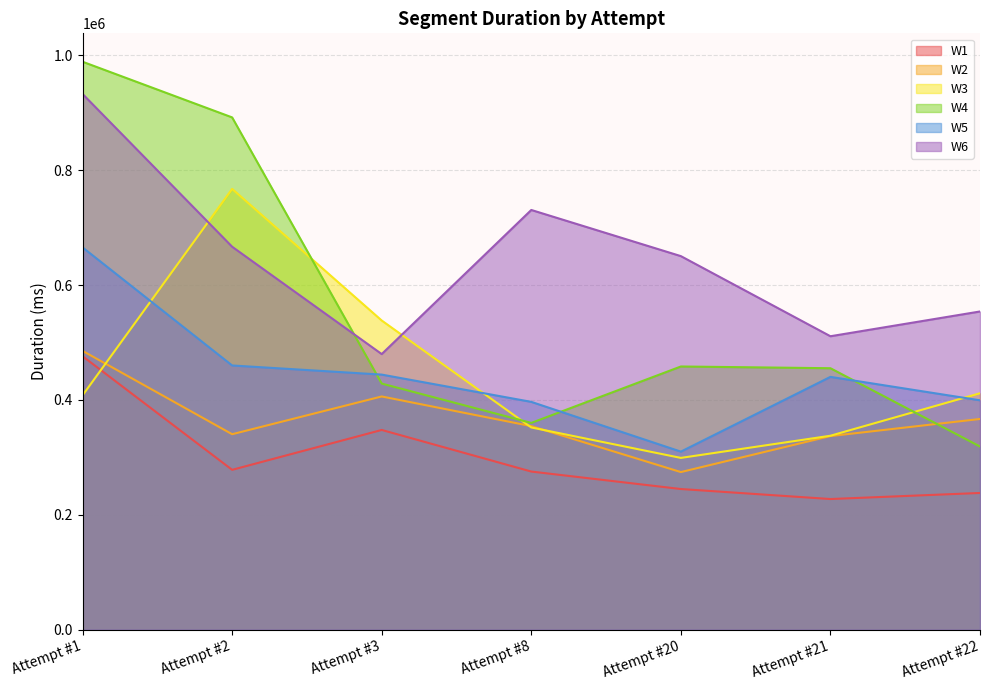

Does the chart display data point markers on the line(s)?

No